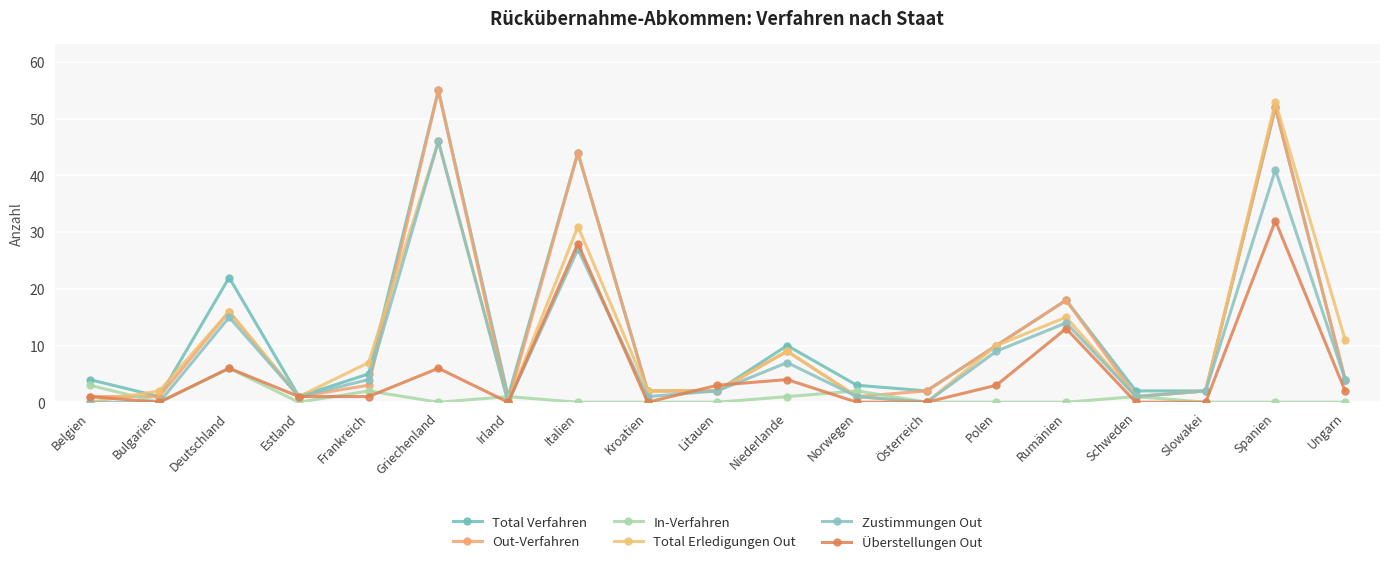

The value of Total Erledigungen Out at Norwegen is 1. True or false?

False